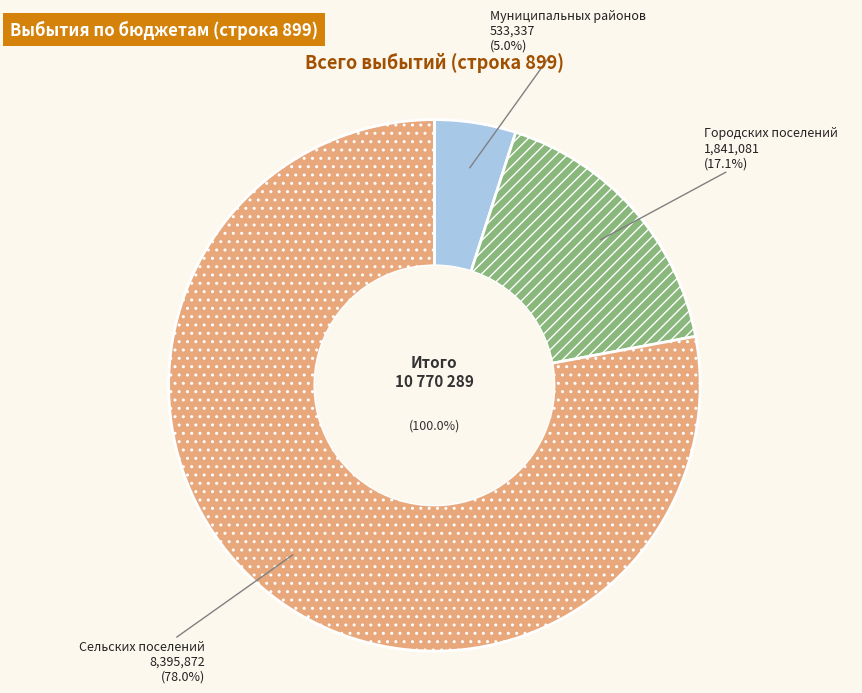

Rank the categories by value from highest to lowest.

бюджеты сельских поселений, бюджеты городских поселений, бюджеты муниципальных районов